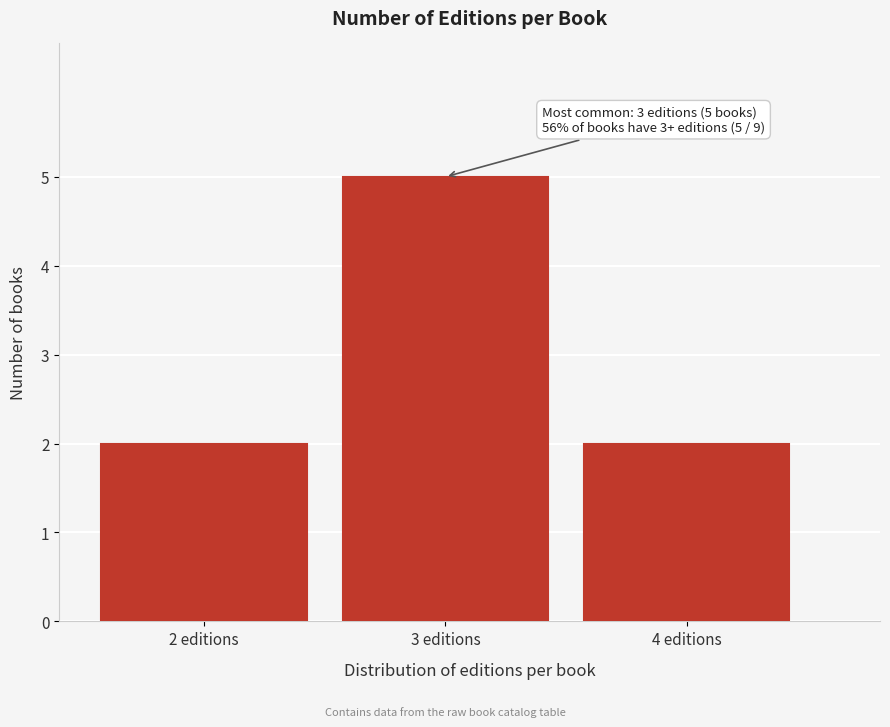

Reading left to right, extract all data points from this chart.

2 editions=2	3 editions=5	4 editions=2